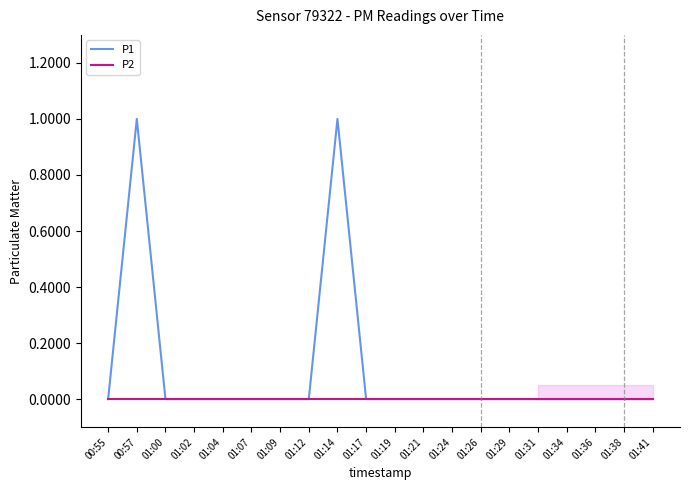

Count the number of categories in the chart.

20